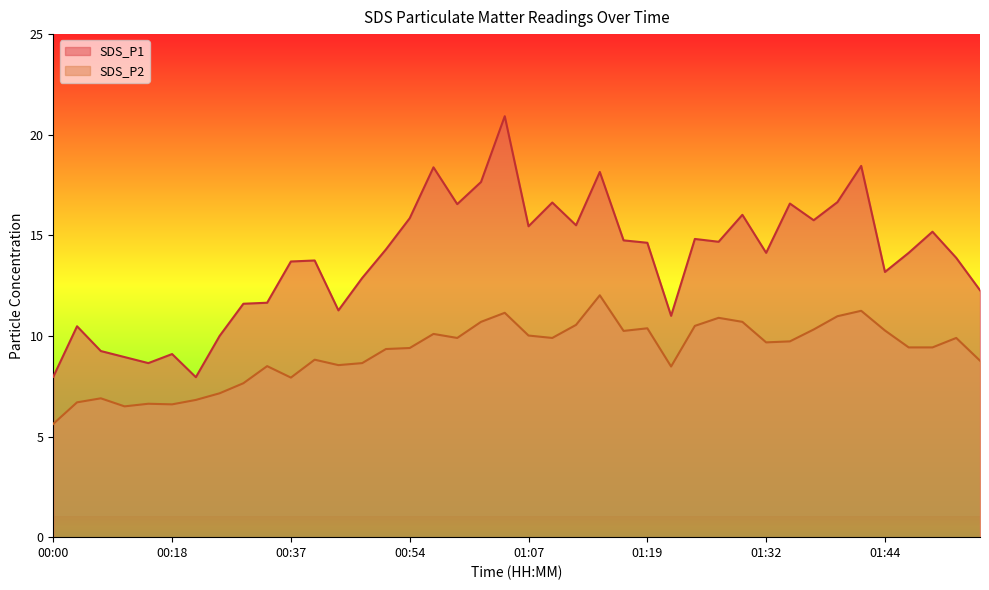

At which label is SDS_P1 closest to 14?

01:52